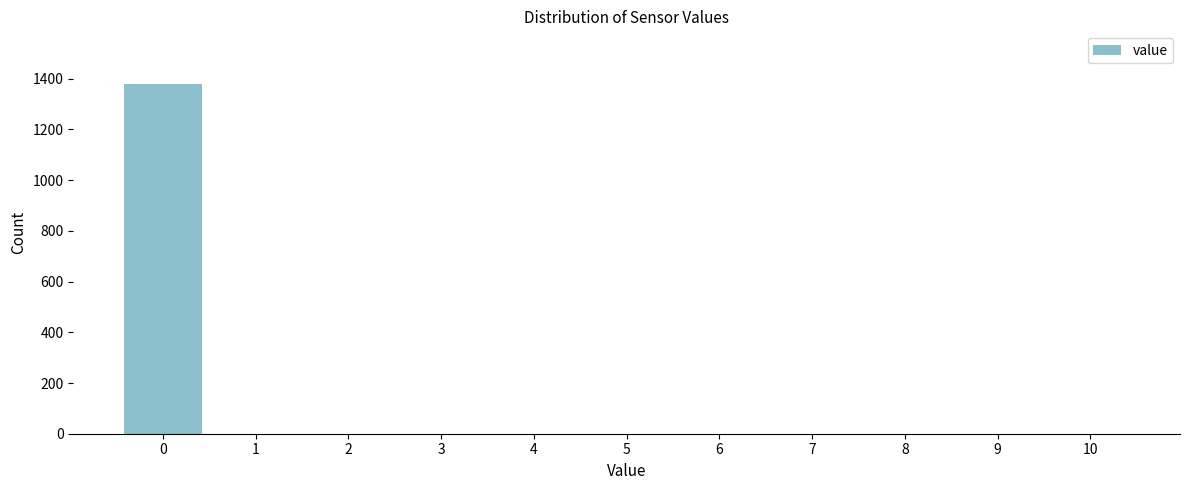

Reading right to left, extract all data points from this chart.

10=0	9=0	8=0	7=0	6=0	5=0	4=0	3=0	2=0	1=0	0=1380